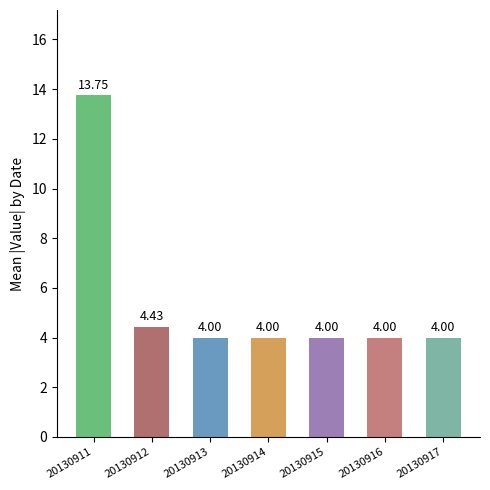

How many bars are there in total?

7